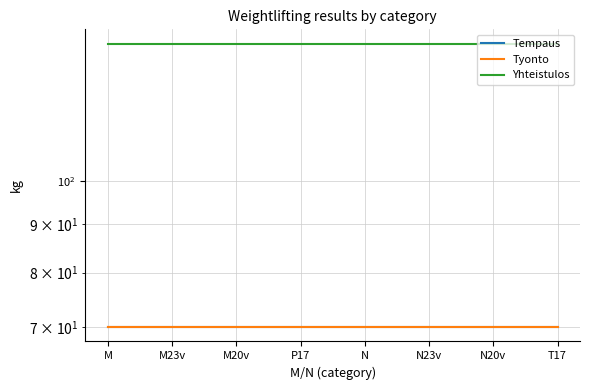

At which category is the sum across all series the highest?

M